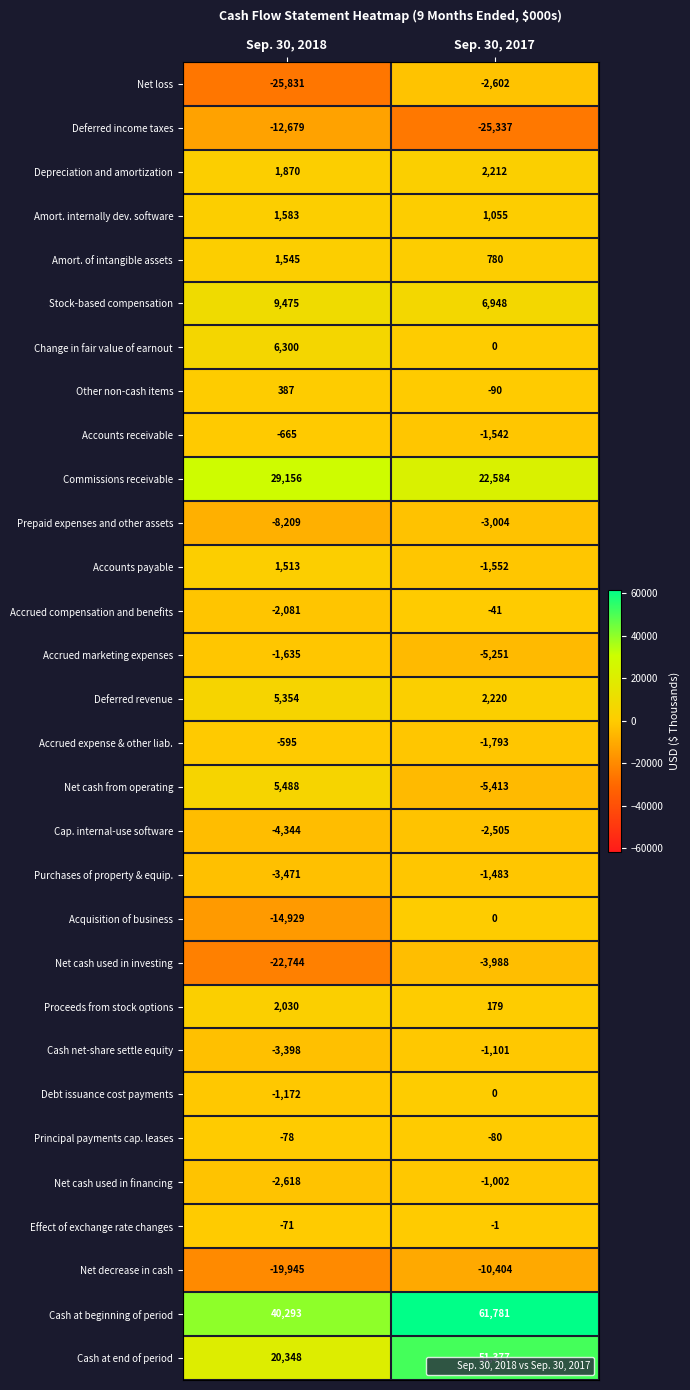

Which series has the widest spread of values?

Cash at end of period